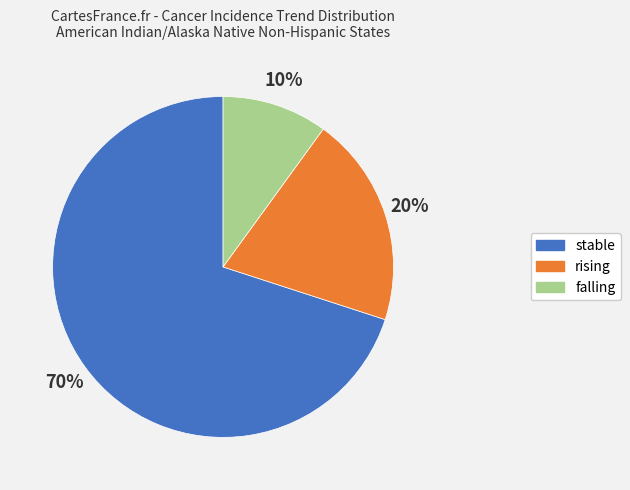

To the nearest percent, what percentage of the pie is stable?

70%